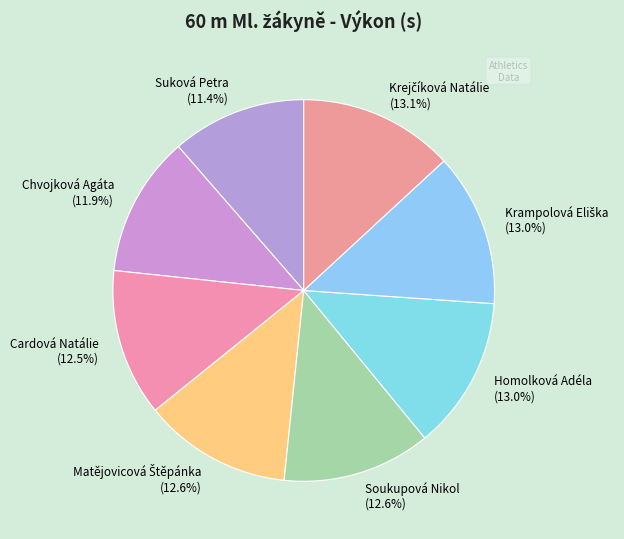

Does any single category account for the majority?

No